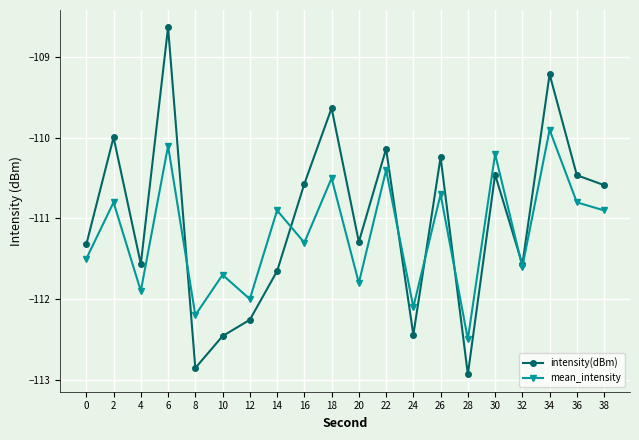

Between 0 and 16, which series saw the biggest shift?

intensity(dBm)